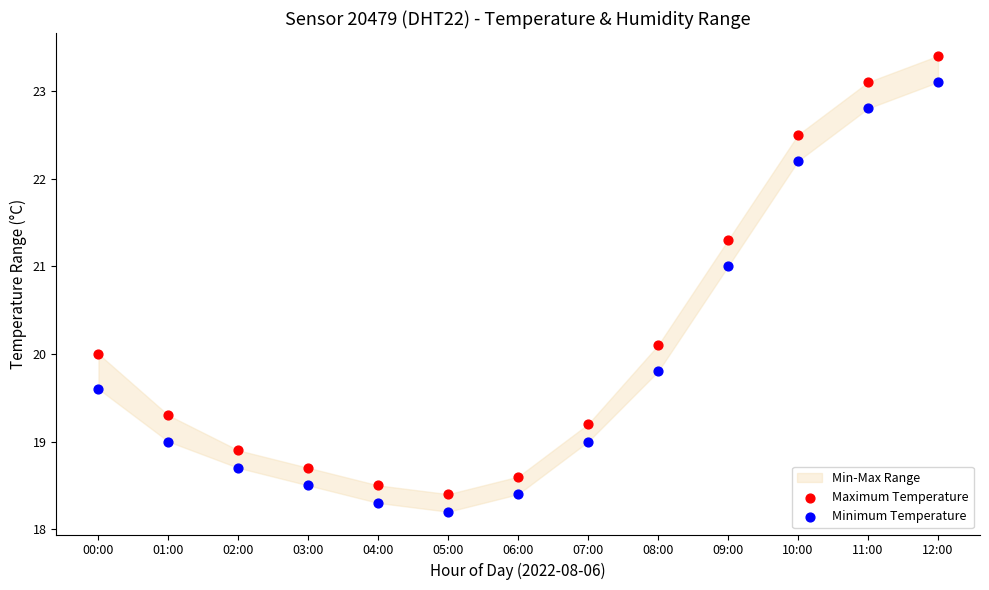

Which series has the widest spread of Y values?

Maximum Temperature